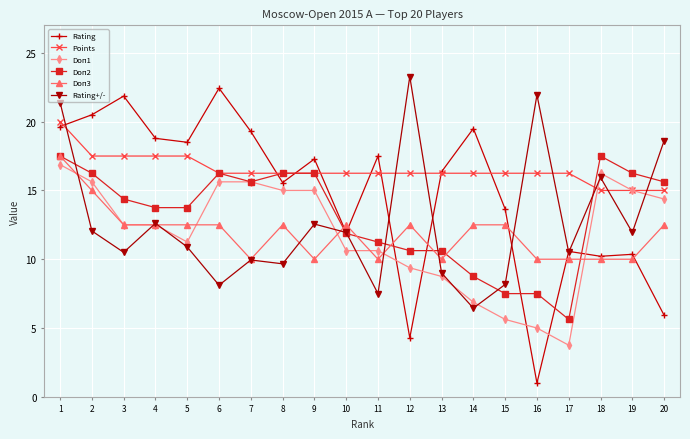

True or false: Rating has more than 2 points higher than both neighbors.

True